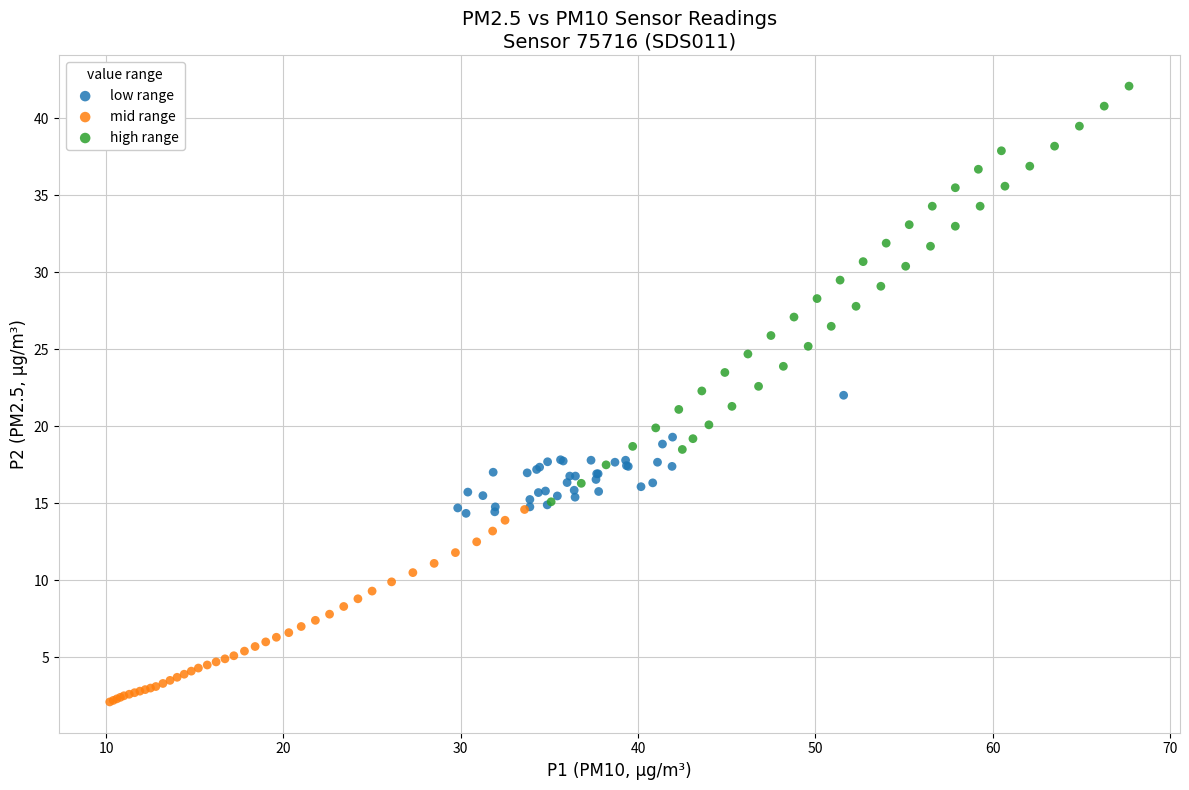

What are all the series names shown in the legend?

low range, mid range, high range